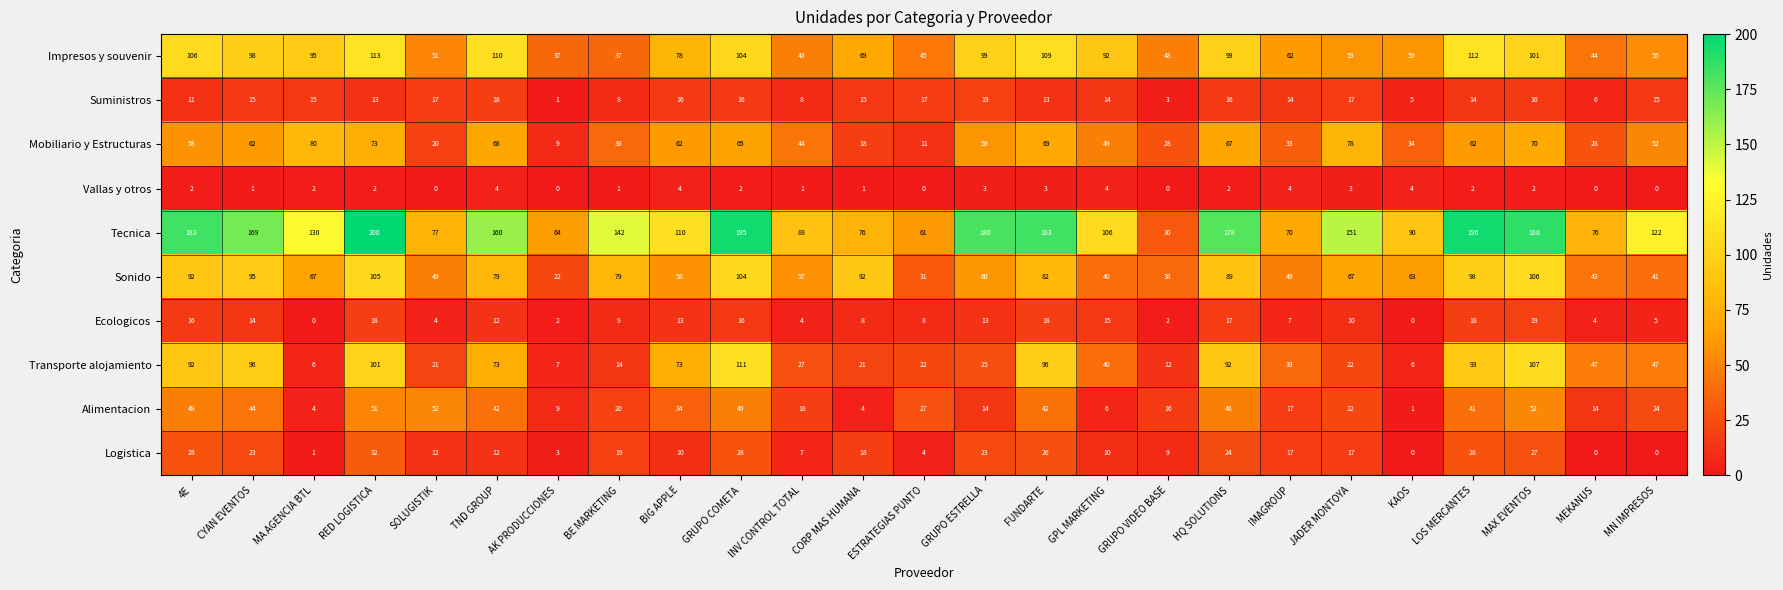

What is the sum of the Transporte alojamiento values at JADER MONTOYA and GPL MARKETING?

62